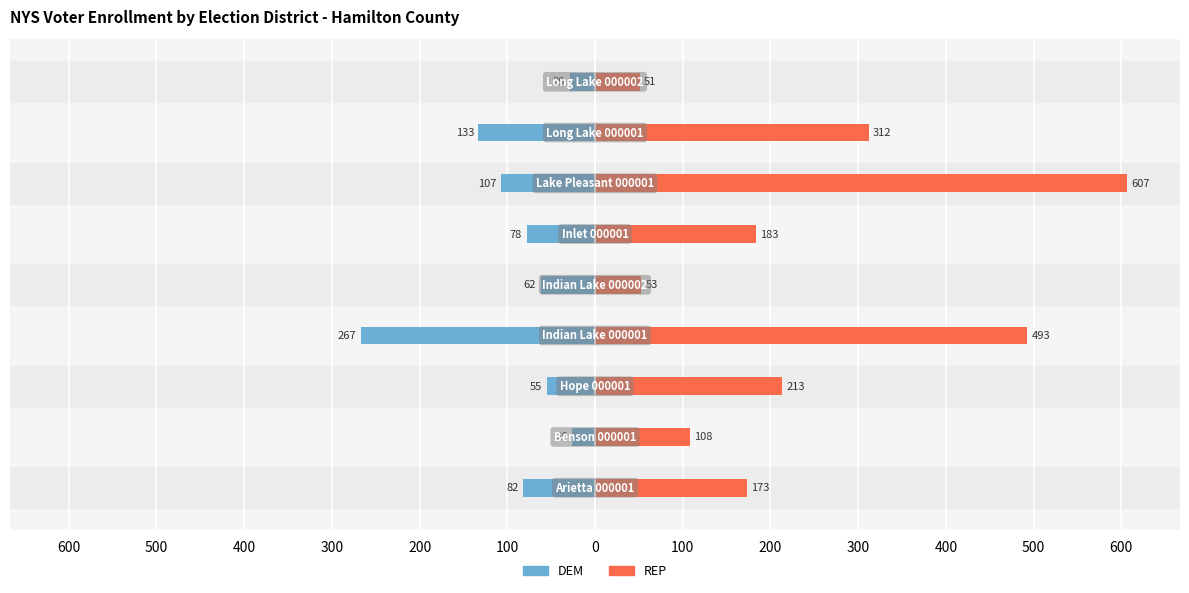

What is the smallest value displayed?

-267